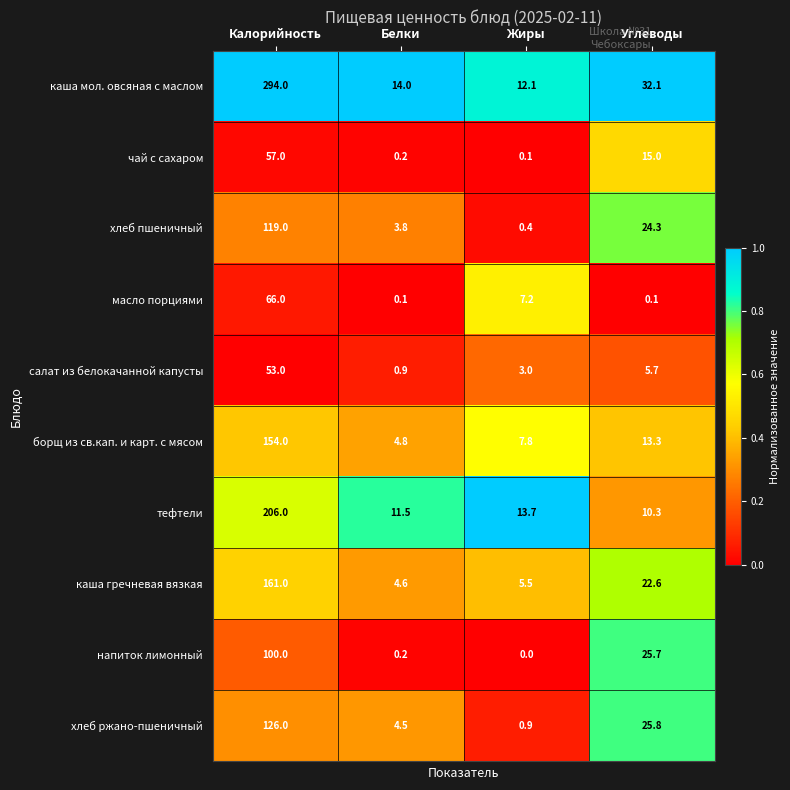

What is the maximum value shown in the chart?

294.0